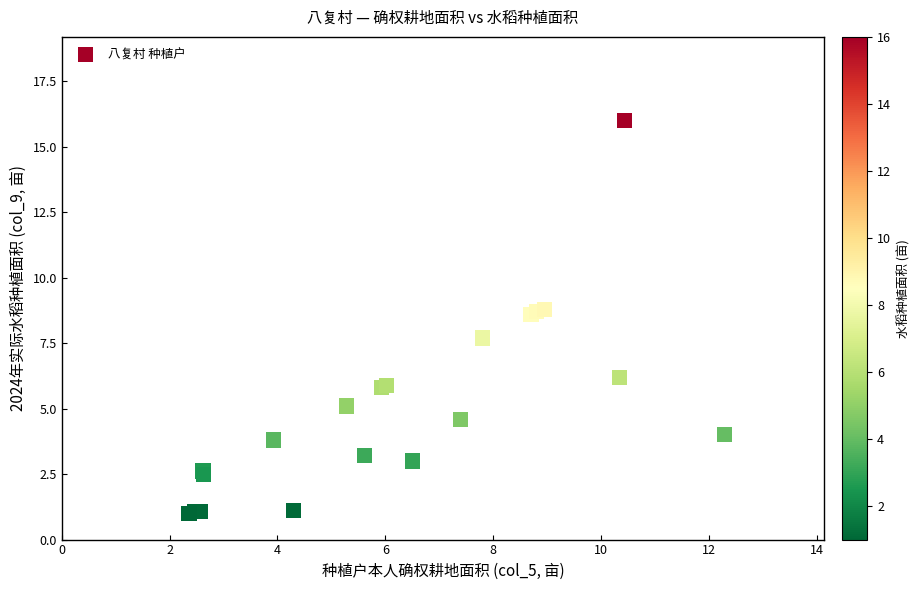

What Y value in the scatter plot is closest to 8?

7.7